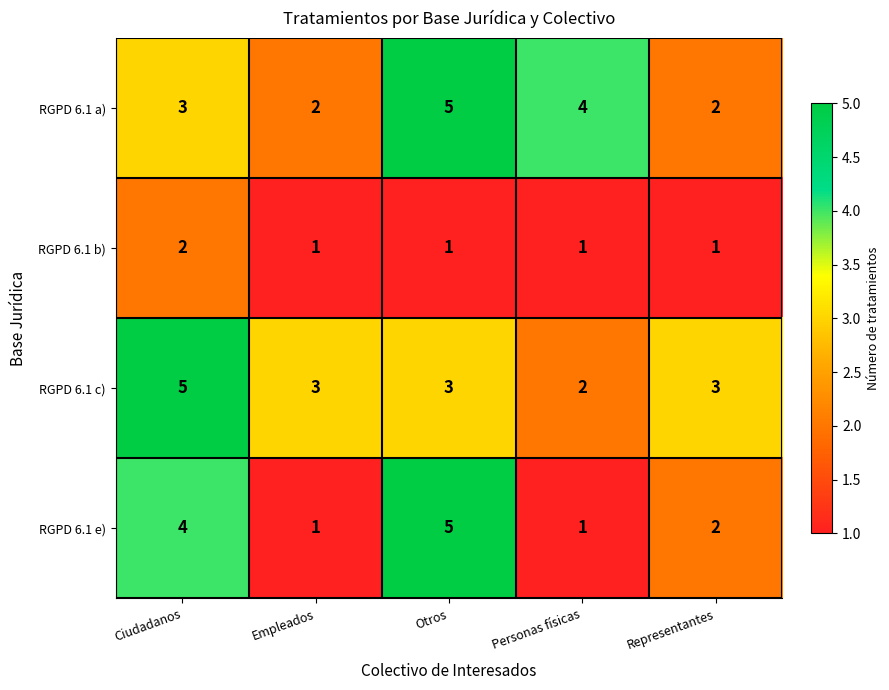

What is the total value across all series at Representantes?

8